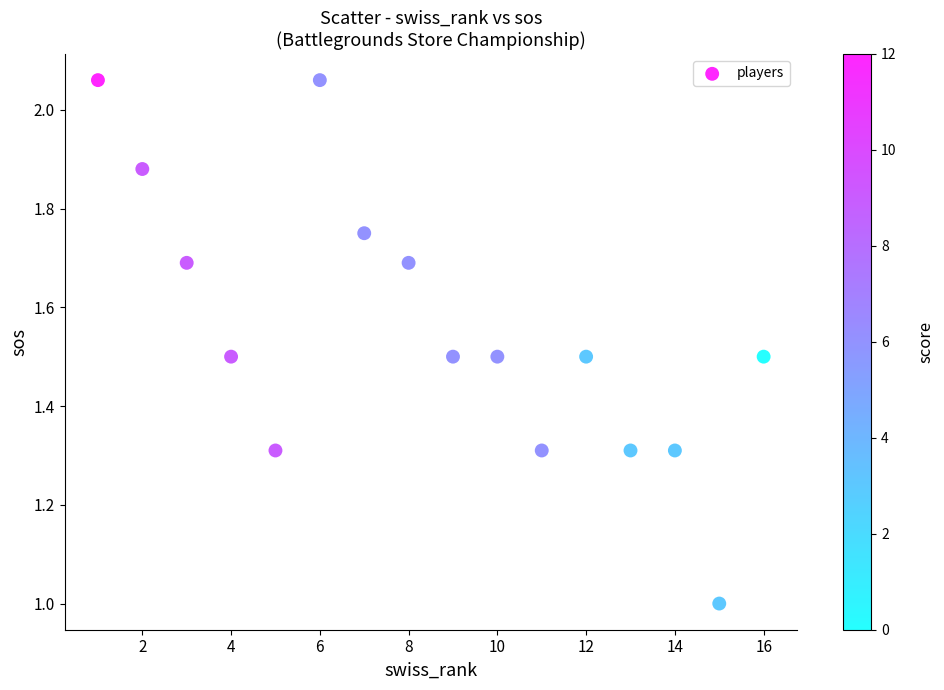

Count the number of points in this scatter plot.

16